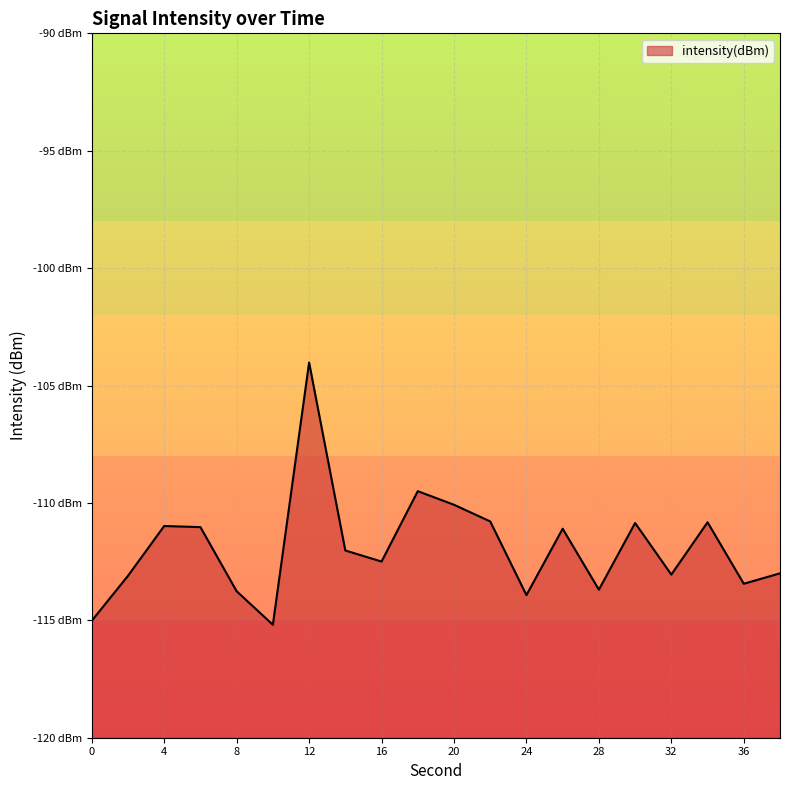

How many interior local peaks (higher than both neighbors) does the data have?

6